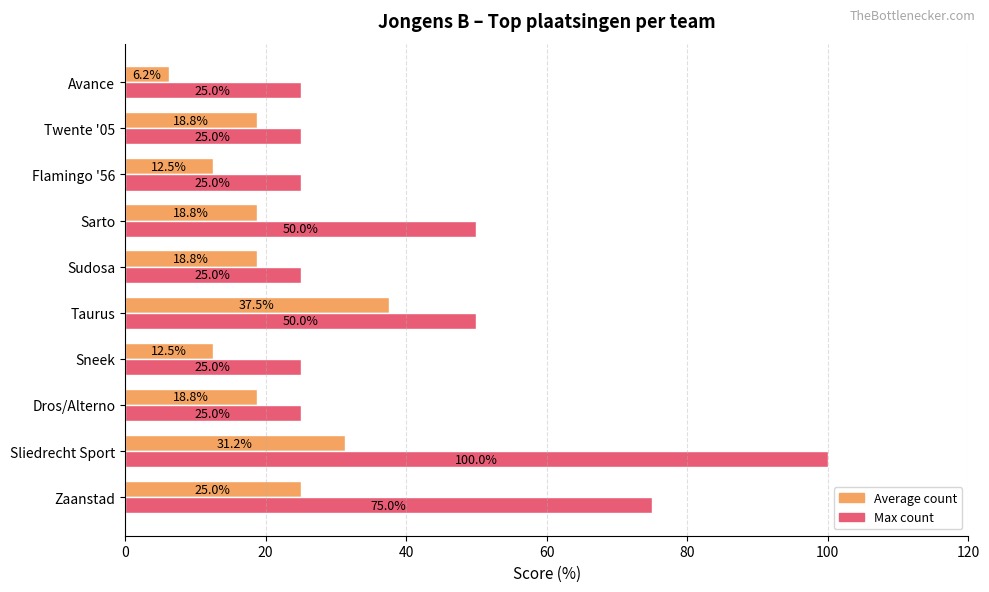

Which series has the widest spread of values?

Max count